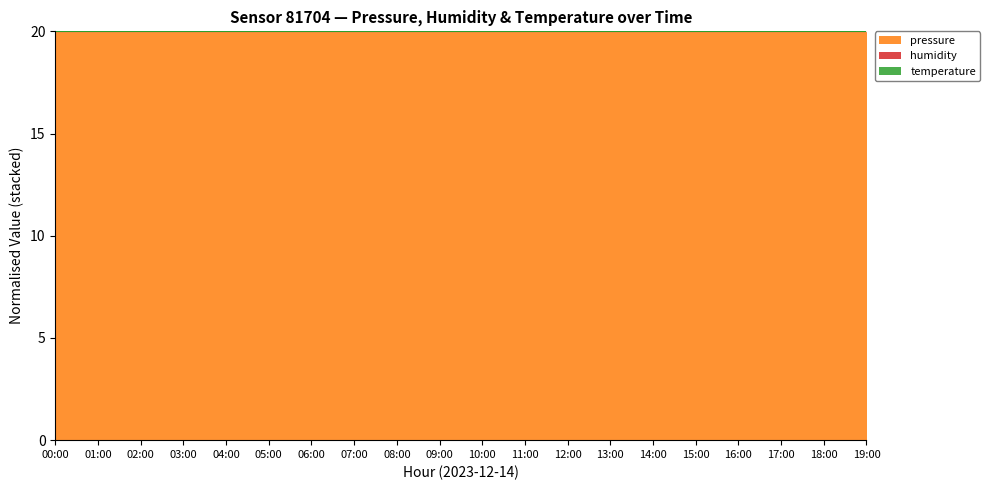

What is the total value across all series at 19:00?

20.0